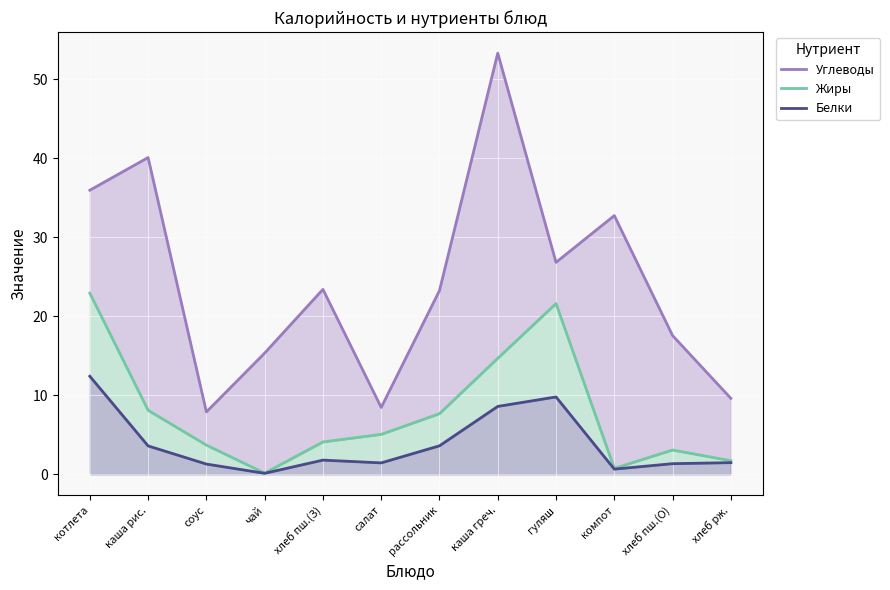

What is the maximum value shown in the chart?

53.3